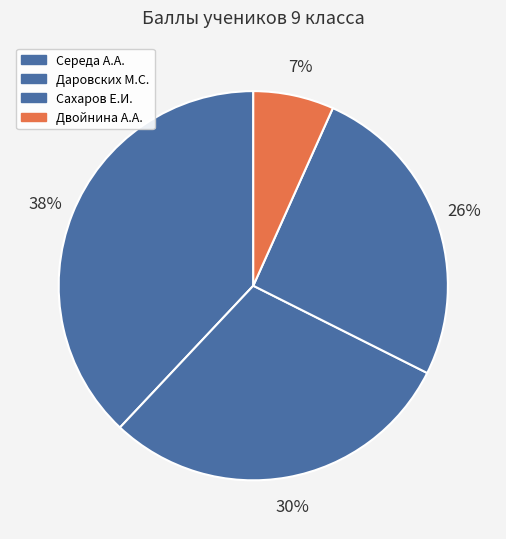

Which slice is the smallest?

Двойнина А.А.